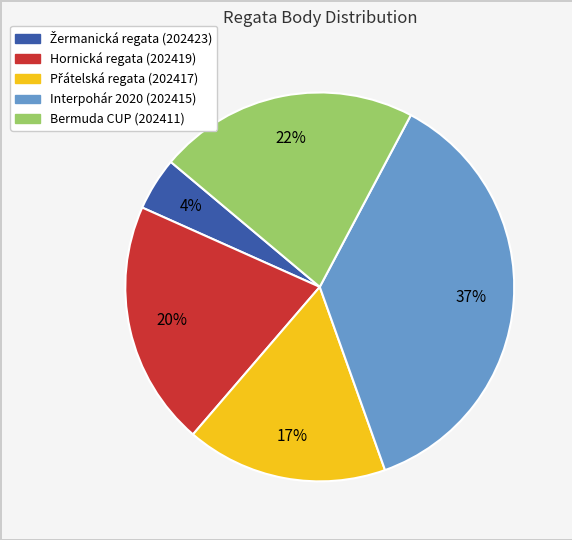

How many slices are in this pie chart?

5